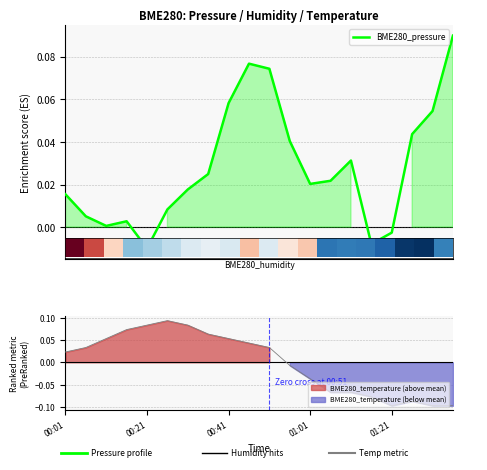

How many values in the BME280_pressure series exceed 0?

17